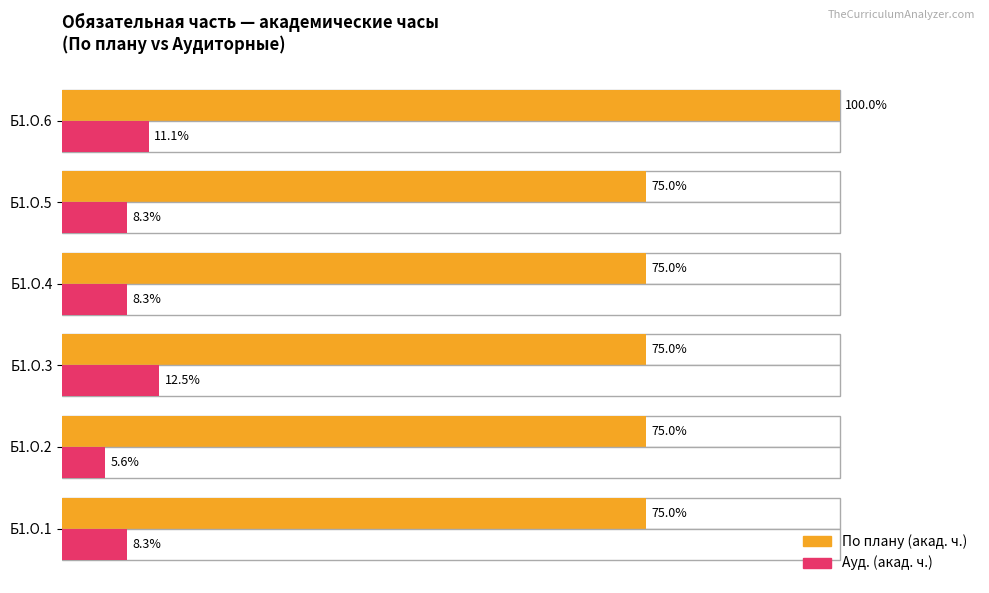

Does the chart contain any negative values?

No